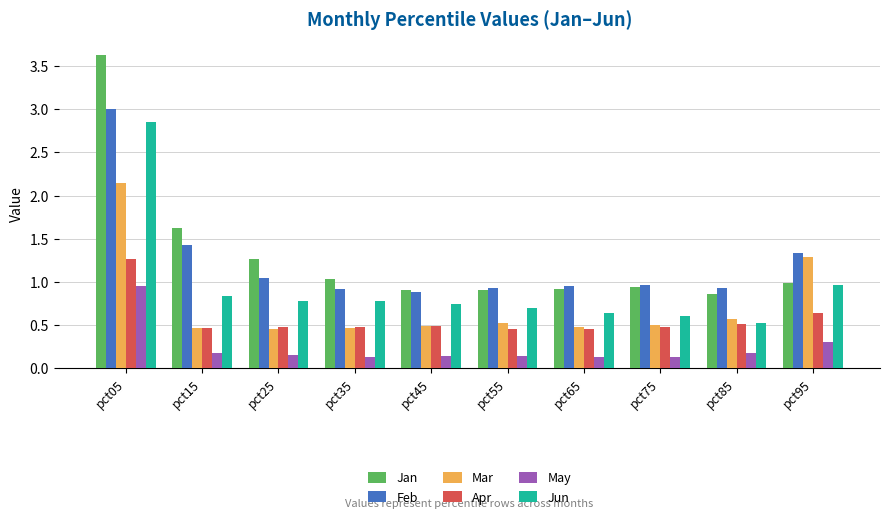

How many groups of bars are there?

10